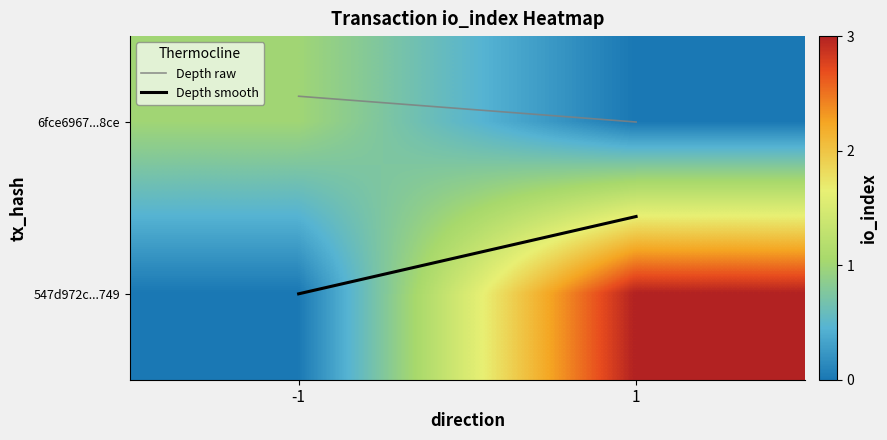

Rank the series at -1 from highest to lowest value.

Depth smooth, 6fce6967...8ce, 547d972c...749, Depth raw